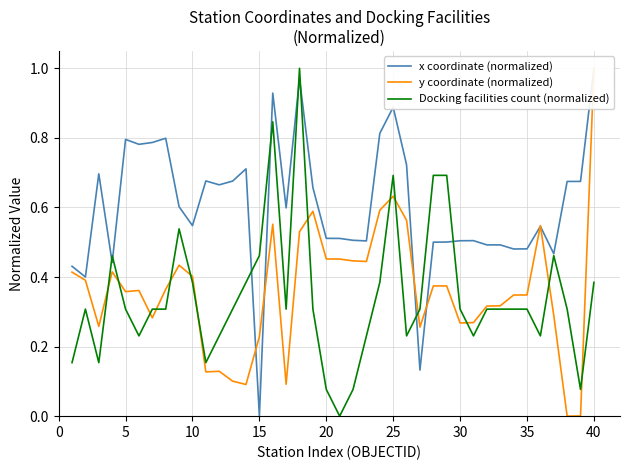

What is the maximum value for Docking facilities count (normalized)?

1.0